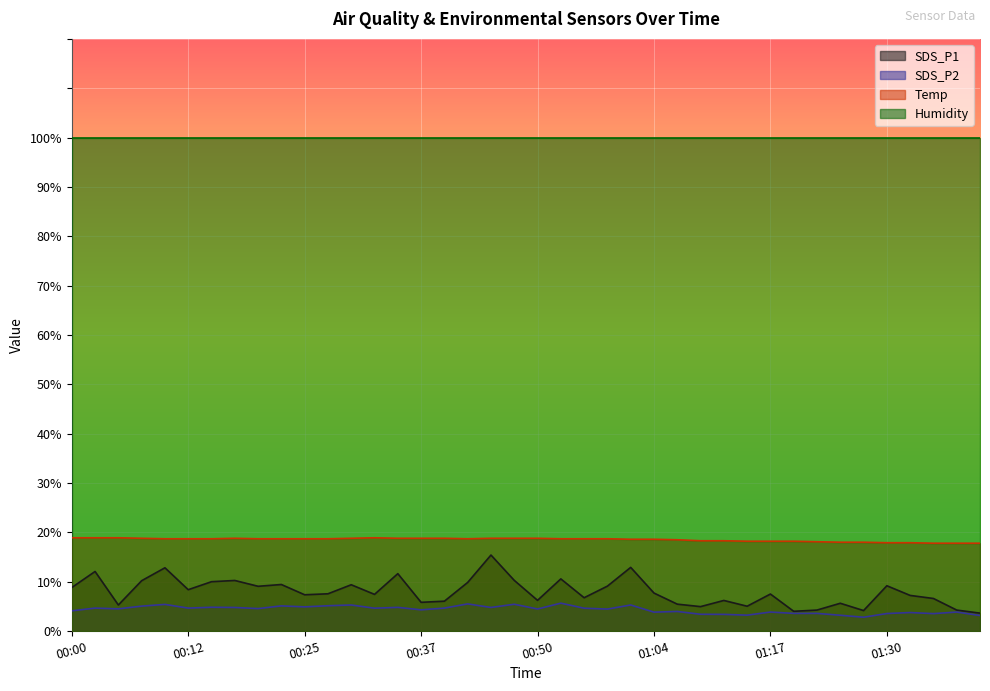

Which series has the largest total across all categories?

Humidity